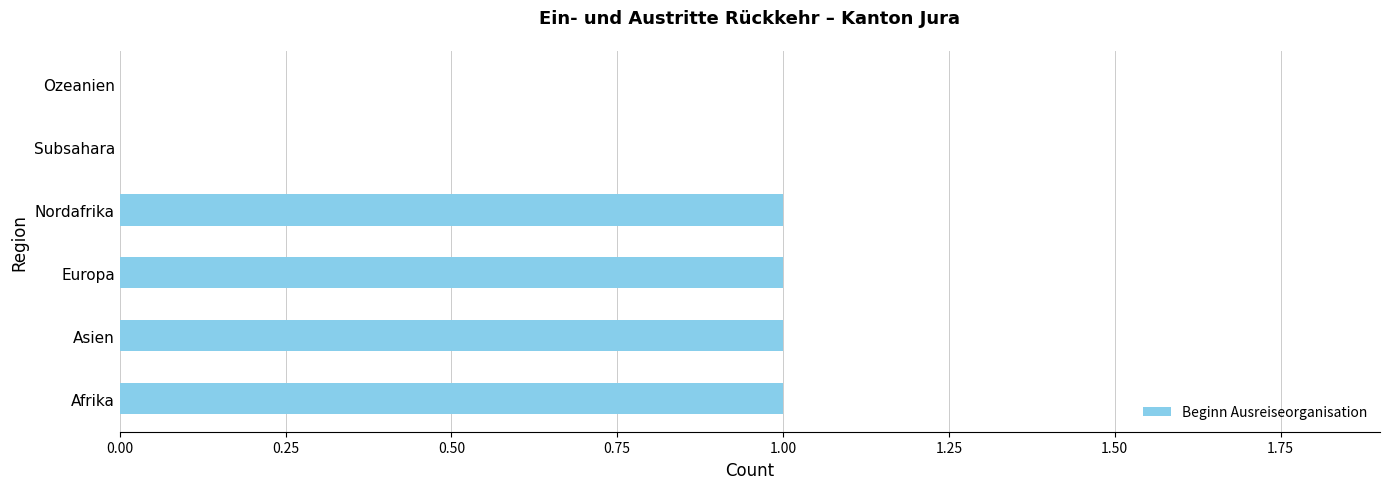

Is it true that the value at Ozeanien is 0?

True